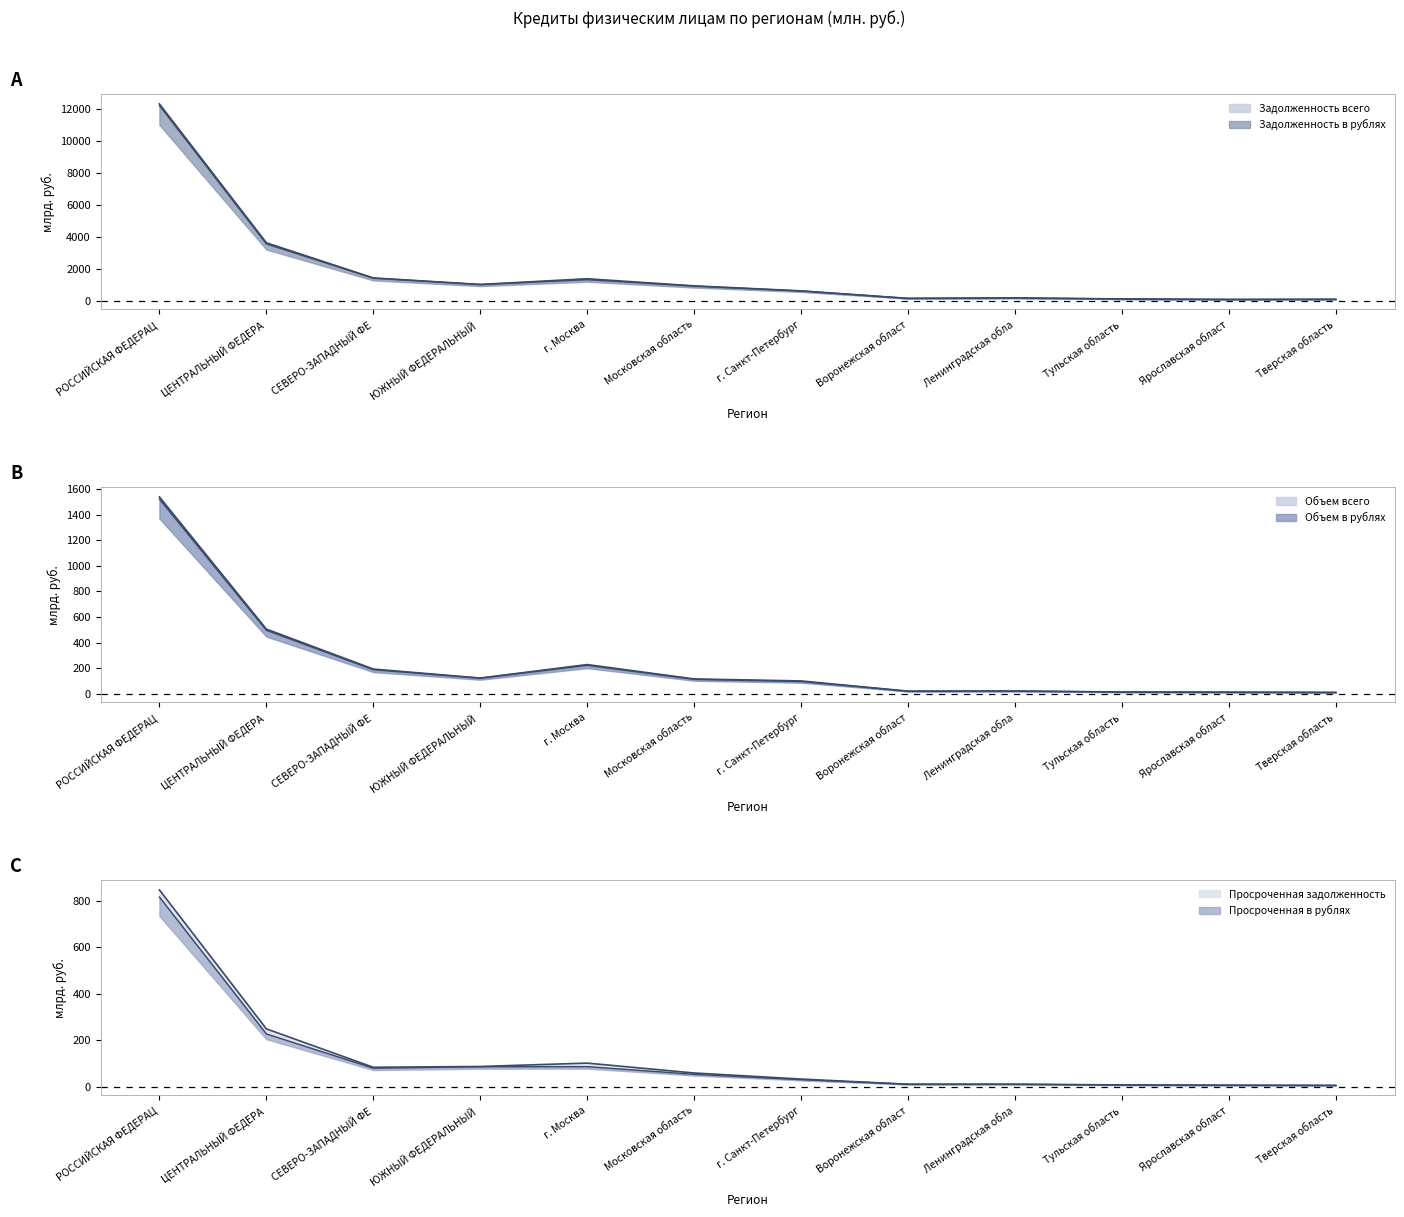

What value does the Просроченная задолженность series have at РОССИЙСКАЯ ФЕДЕРАЦ?

846.2